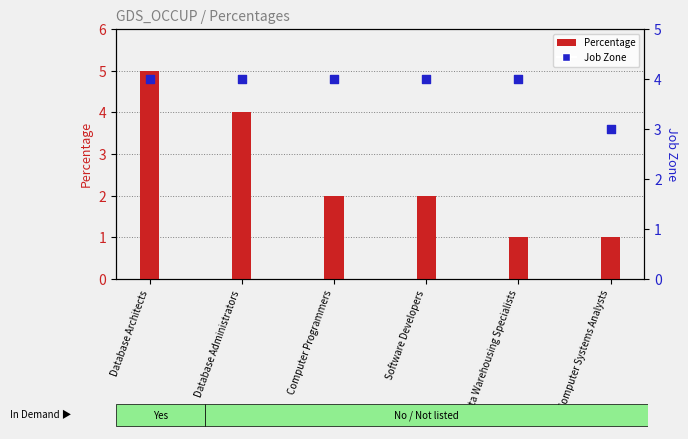

Is the value of Percentage at Database Architects greater than the value of Job Zone at Computer Programmers?

Yes